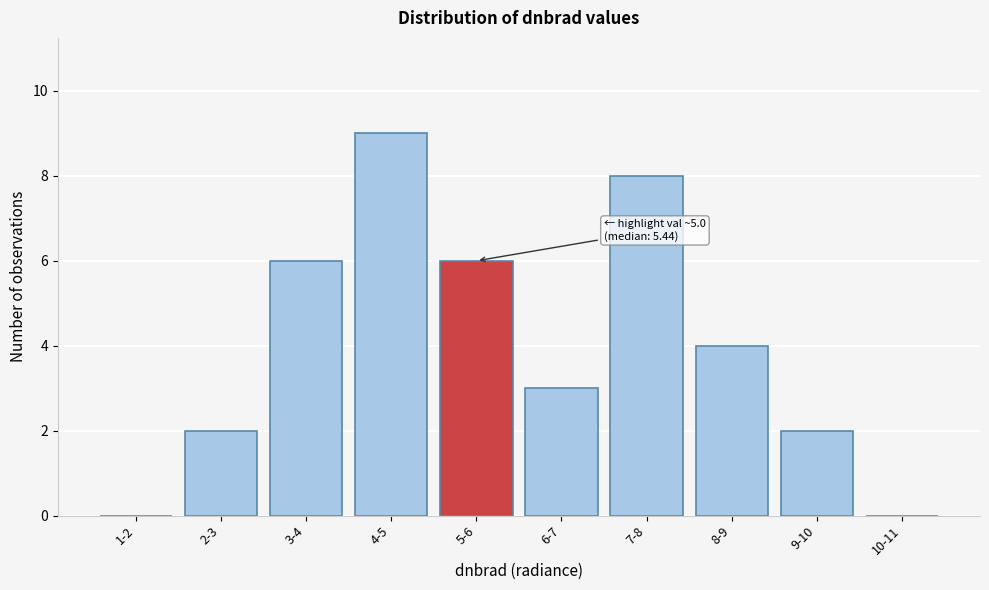

Reading left to right, extract all data points from this chart.

1-2=0	2-3=2	3-4=6	4-5=9	5-6=6	6-7=3	7-8=8	8-9=4	9-10=2	10-11=0